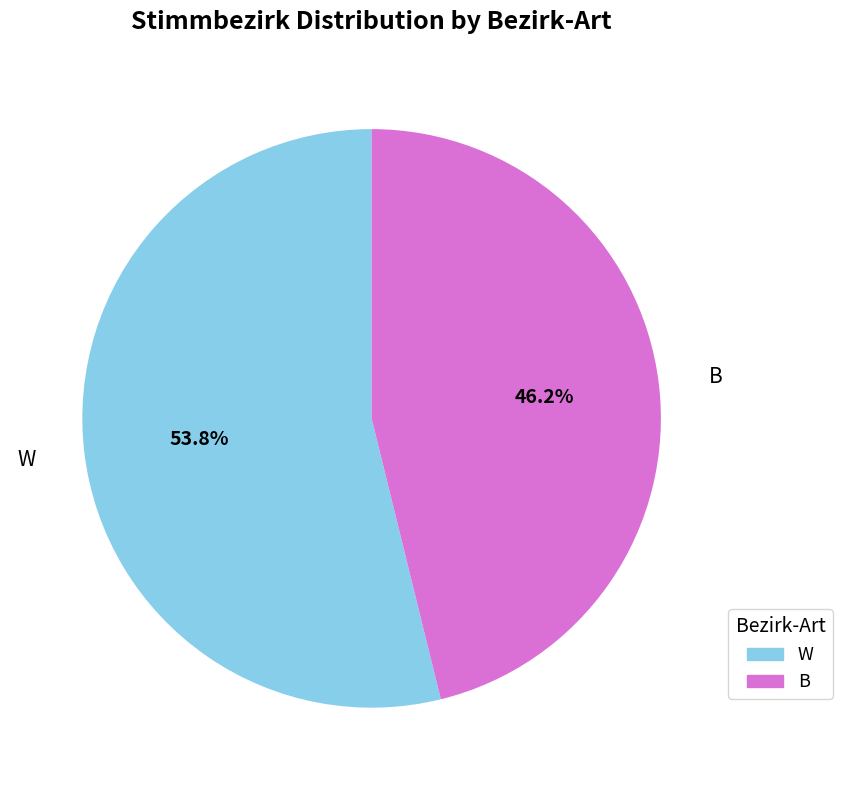

Count the number of slices in the pie.

2